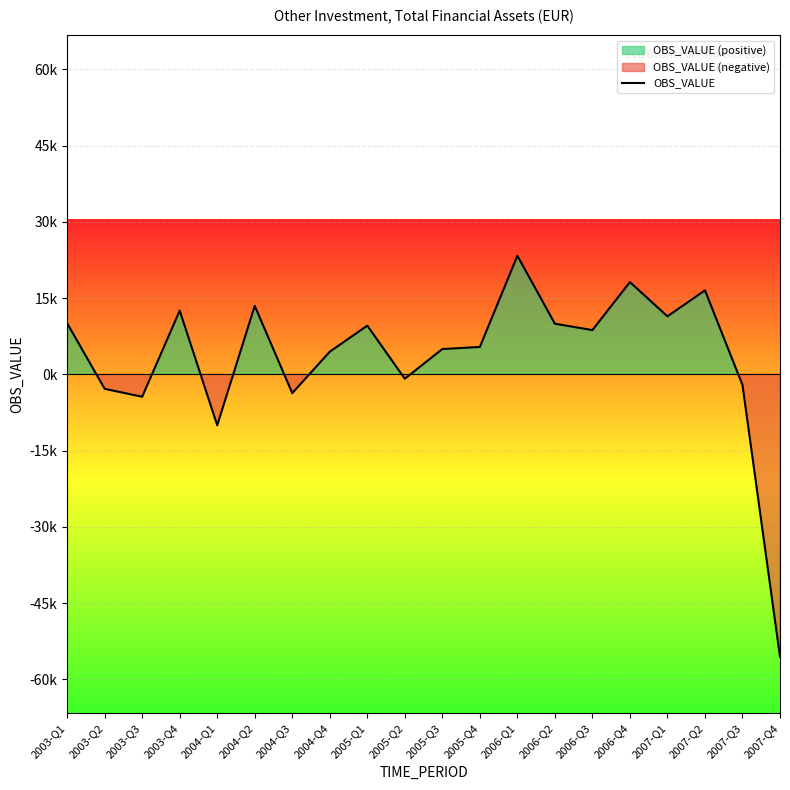

What is the approximate value at 2004-Q1?

-10019.7